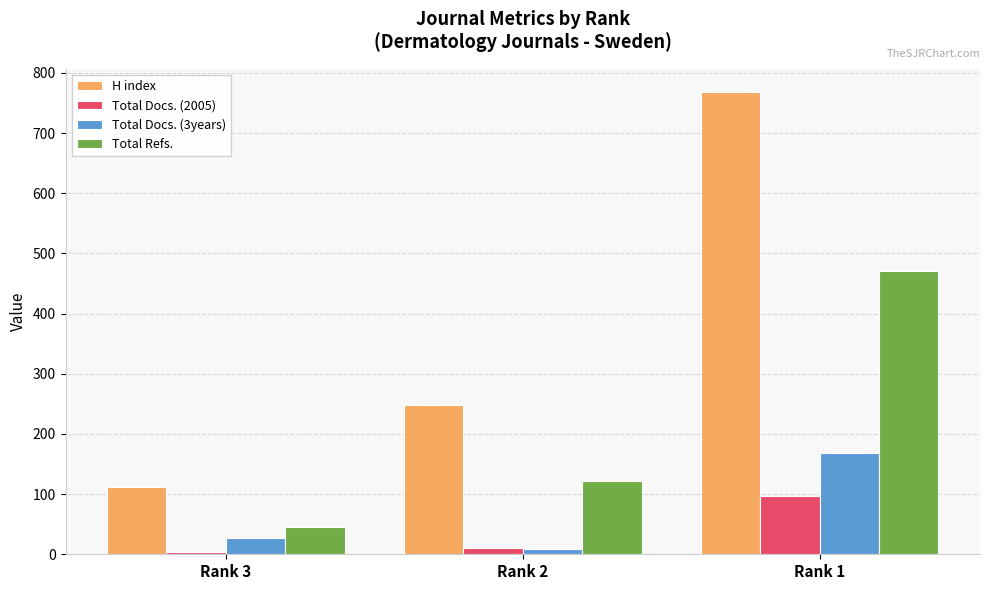

What is the greatest value displayed?

768